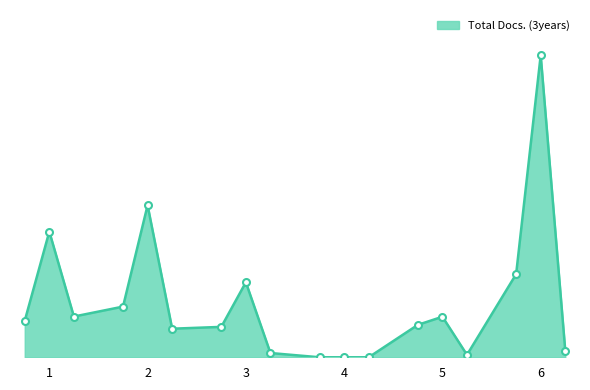

Does the chart have visible grid lines?

No